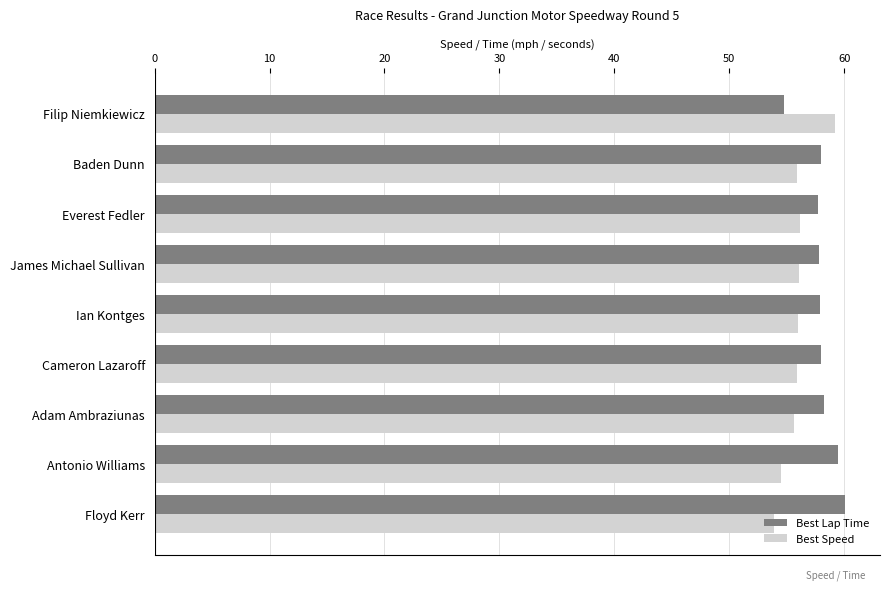

What are all the series names shown in the legend?

Best Lap Time, Best Speed